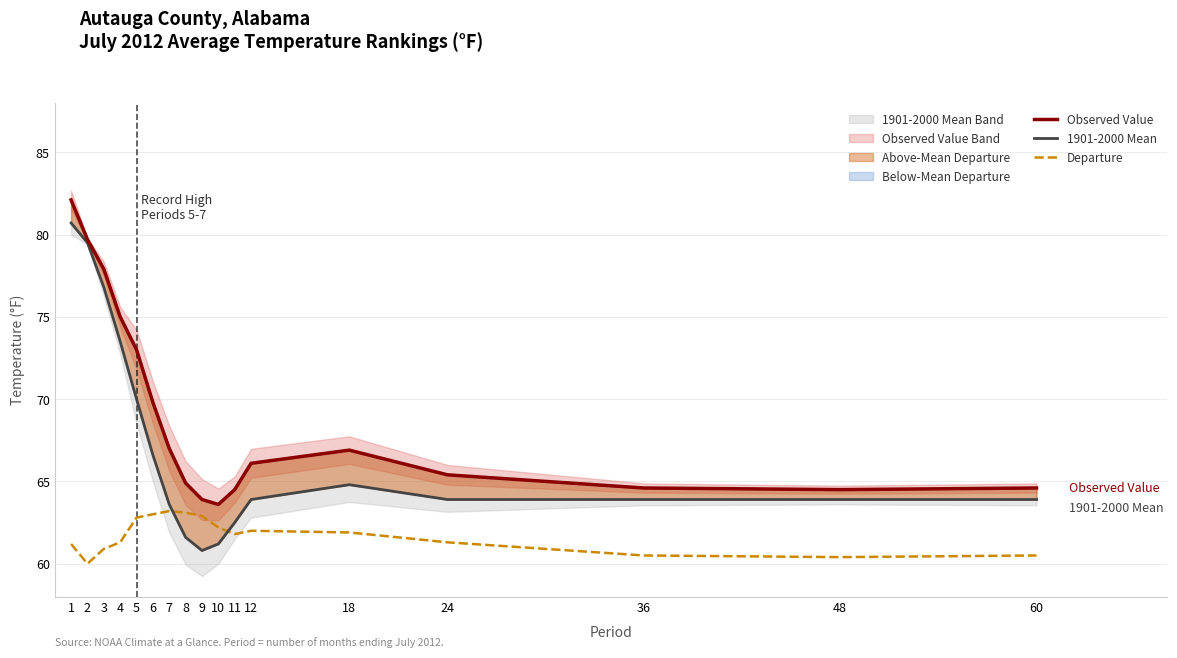

True or false: 1901-2000 Mean and Observed Value cross at least once.

False